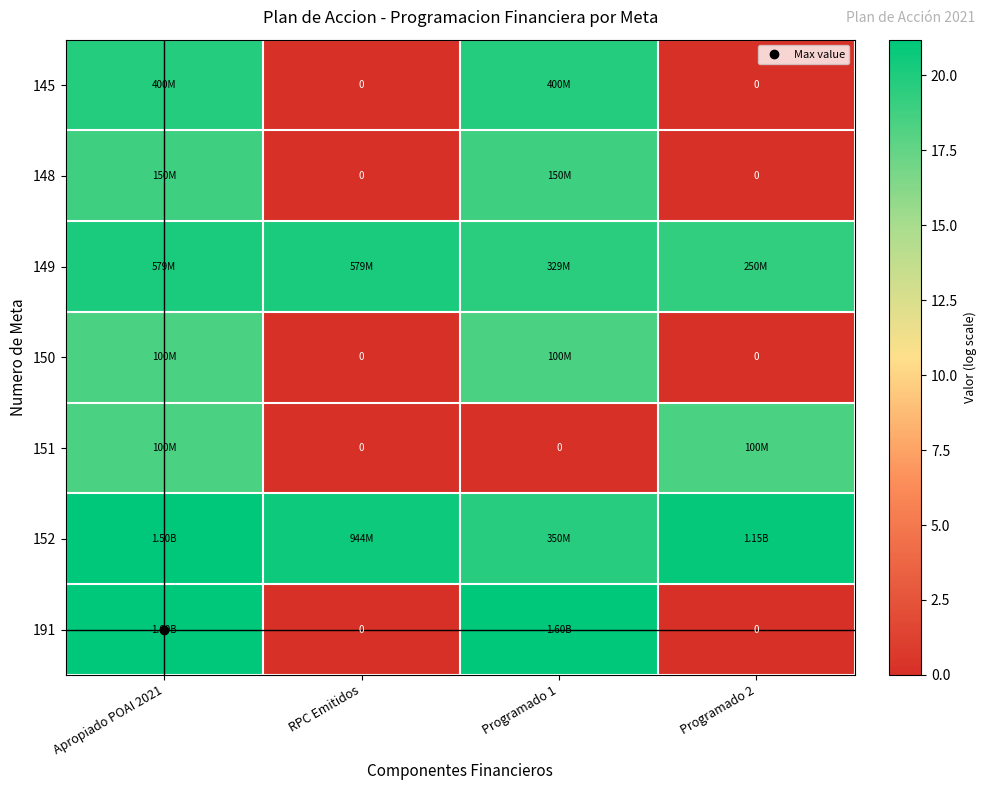

Is it true that 152 equals 20.9 at Programado 2?

True